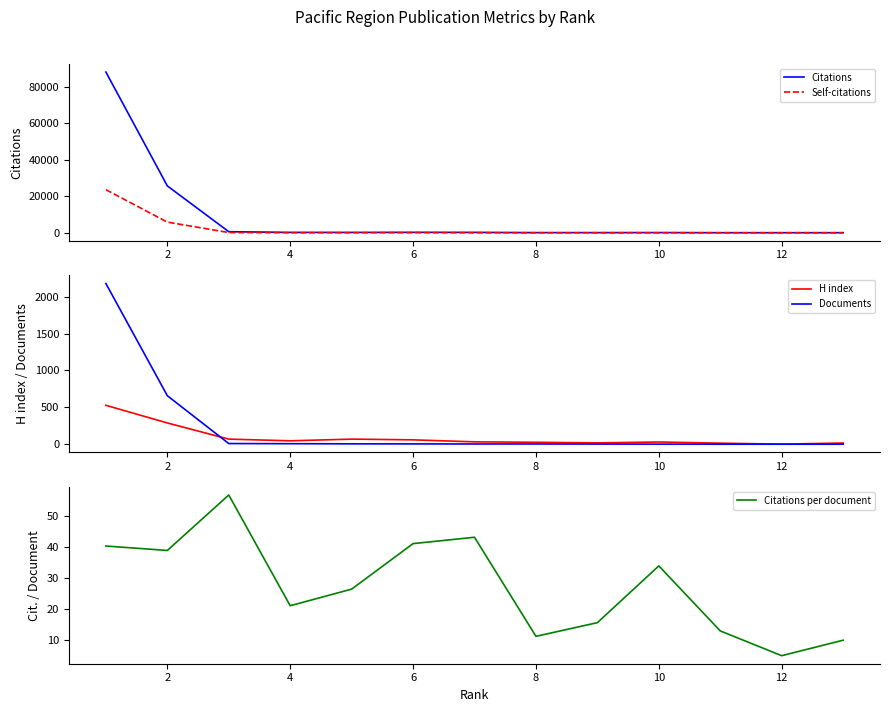

Count the number of categories in the chart.

13